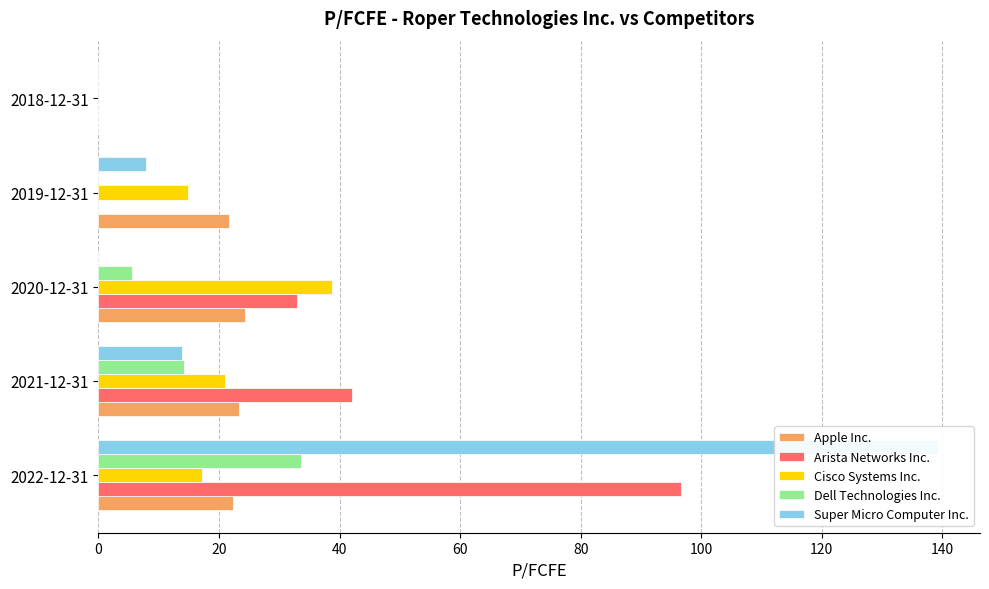

How many values in the Super Micro Computer Inc. series are below 7?

2